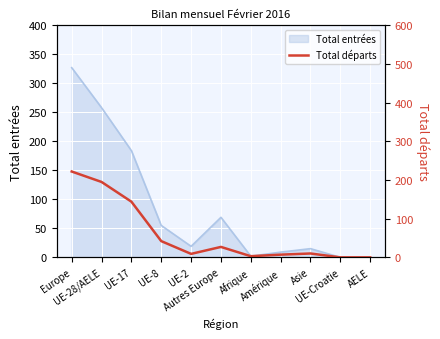

At which label does the data first exceed 10?

Europe